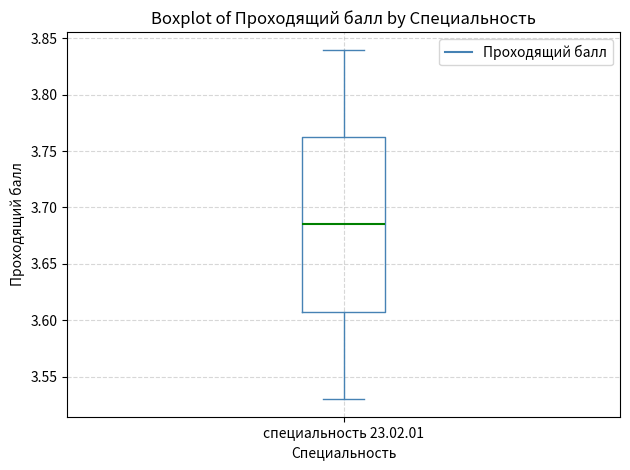

Transcribe this box plot: give where the median line is, the range the box spans, and where the two whiskers end, as read against the y-axis. The values are not printed on the chart, so give them approximately, as read against the axis.

median 3.685, box 3.610 to 3.765, whiskers 3.530 to 3.840